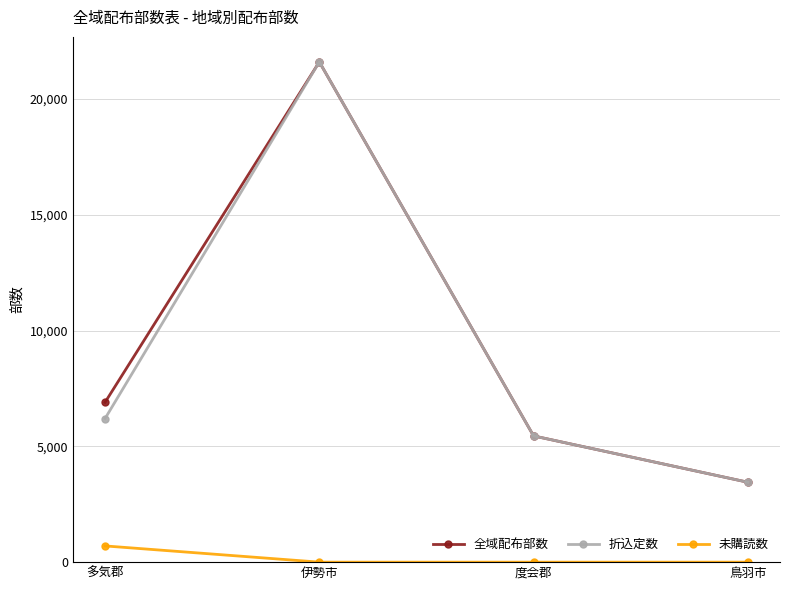

Reading right to left, extract all data points from this chart.

全域配布部数: 鳥羽市=3450	度会郡=5450	伊勢市=21600	多気郡=6900
折込定数: 鳥羽市=3450	度会郡=5450	伊勢市=21600	多気郡=6200
未購読数: 鳥羽市=0	度会郡=0	伊勢市=0	多気郡=700